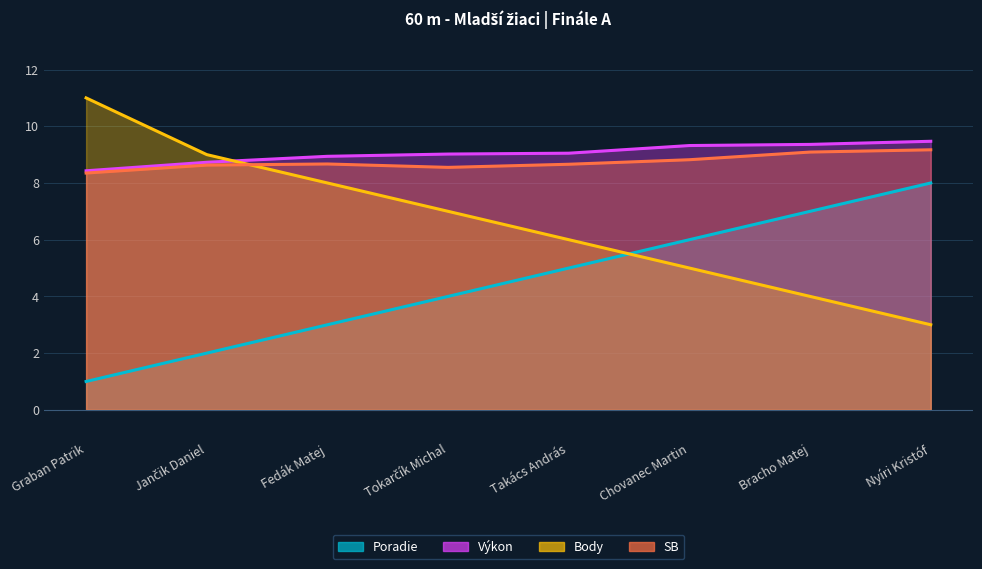

How many values in the Výkon series are below 9?

3